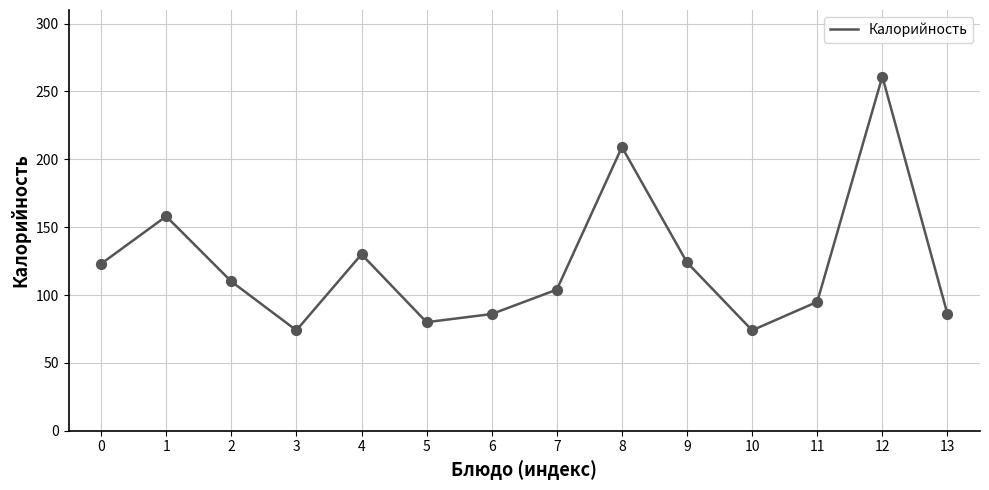

What is the difference between the maximum and minimum values?

187.0